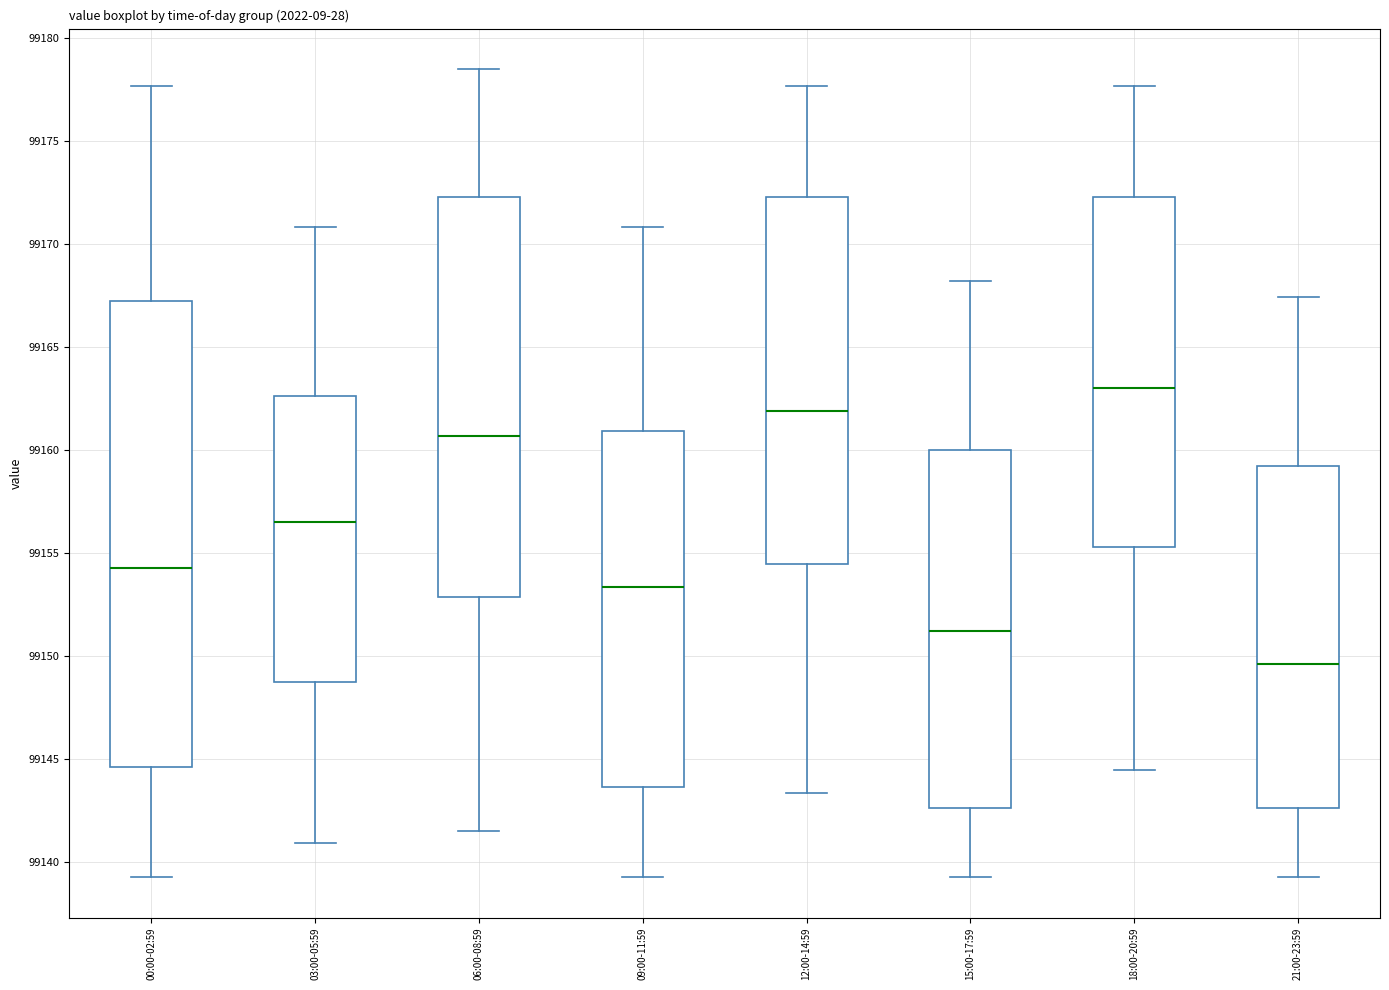

Reading left to right, read every box against the y-axis: the position of its median line, the range the box covers, and the ends of its whiskers. The values are not printed on the chart, so give them approximately, as read against the axis.

00:00-02:59: median 99154.5, box 99144.5 to 99167.5, whiskers 99139.5 to 99177.5
03:00-05:59: median 99156.5, box 99148.5 to 99162.5, whiskers 99141.0 to 99171.0
06:00-08:59: median 99160.5, box 99153.0 to 99172.5, whiskers 99141.5 to 99178.5
09:00-11:59: median 99153.5, box 99143.5 to 99161.0, whiskers 99139.5 to 99171.0
12:00-14:59: median 99162.0, box 99154.5 to 99172.5, whiskers 99143.5 to 99177.5
15:00-17:59: median 99151.0, box 99142.5 to 99160.0, whiskers 99139.5 to 99168.0
18:00-20:59: median 99163.0, box 99155.5 to 99172.5, whiskers 99144.5 to 99177.5
21:00-23:59: median 99149.5, box 99142.5 to 99159.0, whiskers 99139.5 to 99167.5